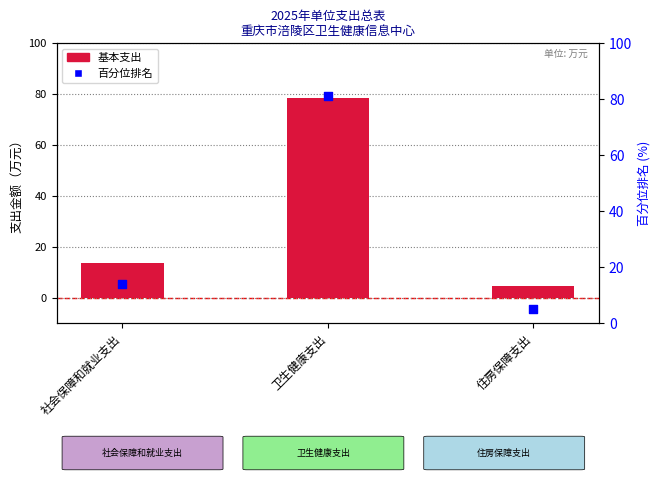

Is the value of 基本支出 at 卫生健康支出 greater than the value of 百分位排名 at 卫生健康支出?

No